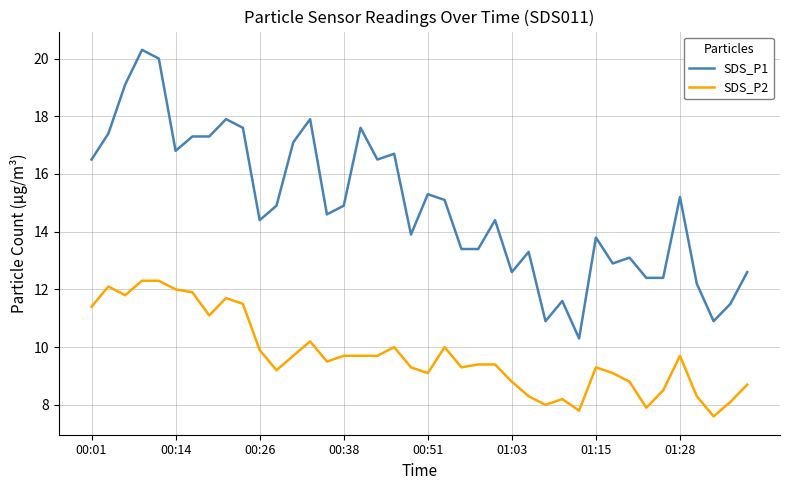

What is the difference between the maximum and minimum values in the SDS_P2 series?

4.7